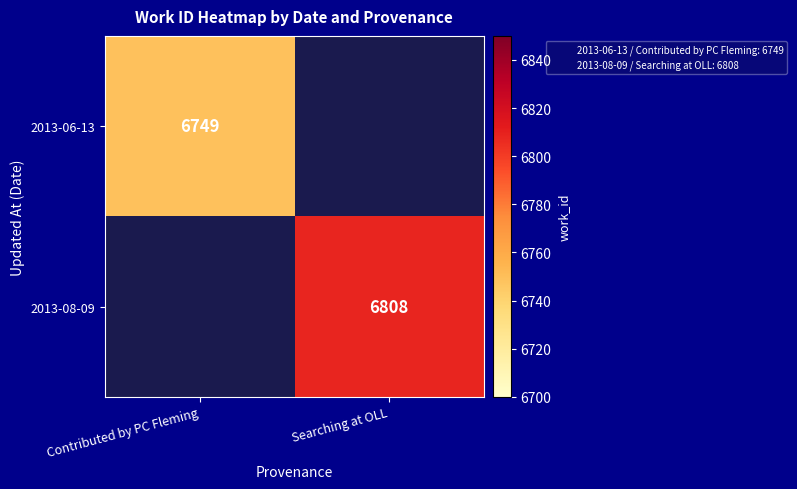

Is it true that 2013-06-13 equals 8959.2 at Contributed by PC Fleming?

False